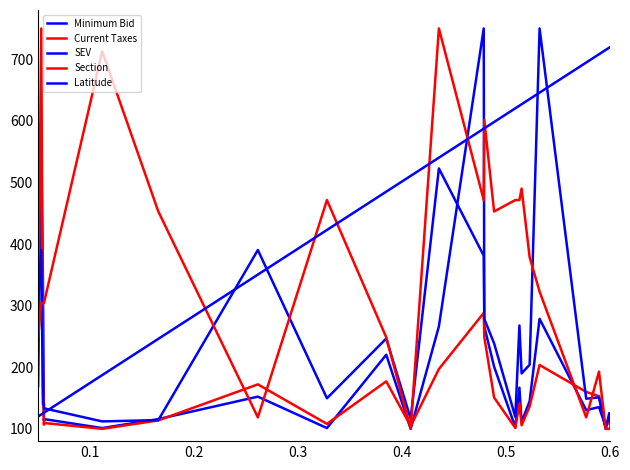

Does the chart have visible grid lines?

No